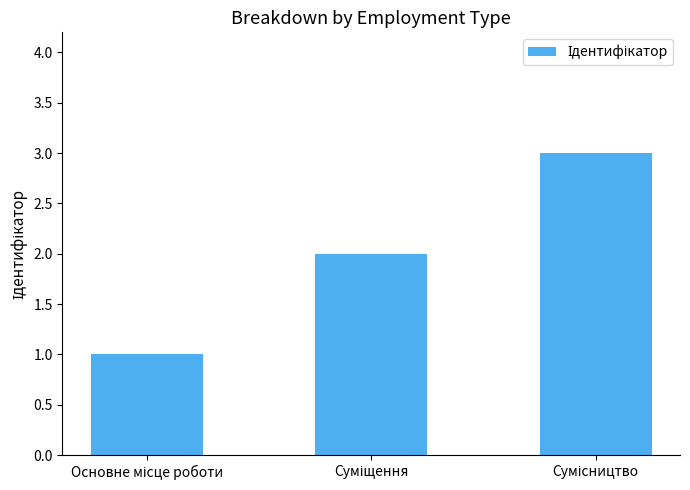

Are the bars grouped side by side (vs. stacked)?

No